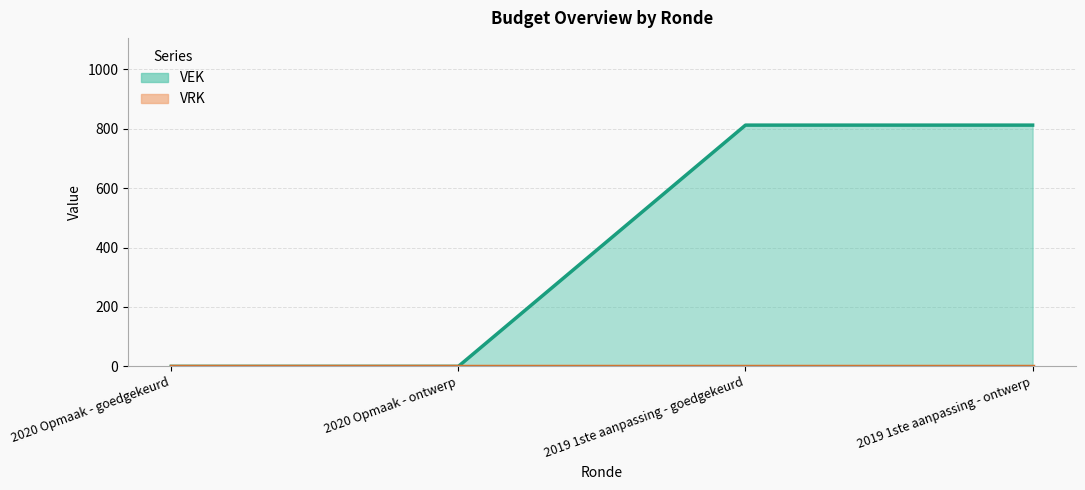

Which has a higher value, 2020 Opmaak - ontwerp or 2019 1ste aanpassing - ontwerp?

2019 1ste aanpassing - ontwerp